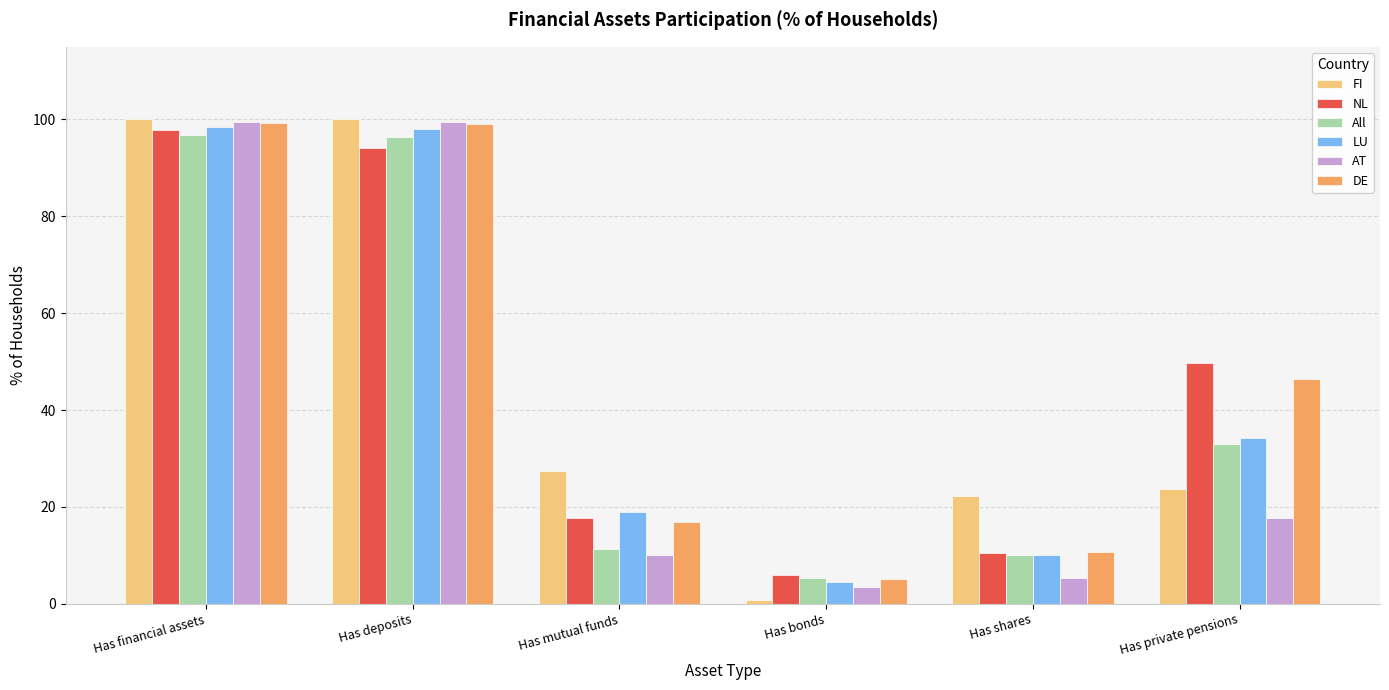

True or false: LU has a value of 10.0 at Has shares.

True